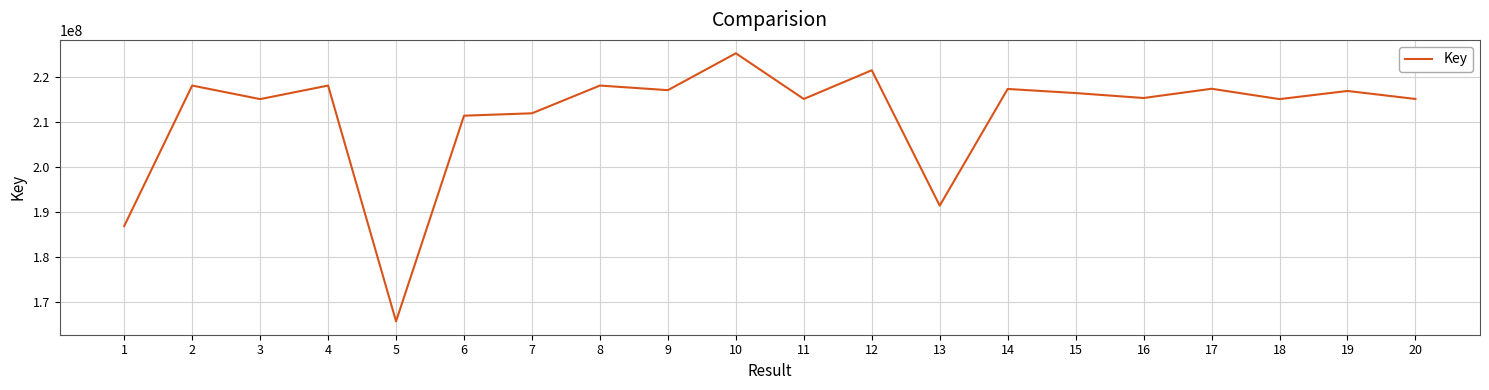

What is the smallest value displayed?

165765962